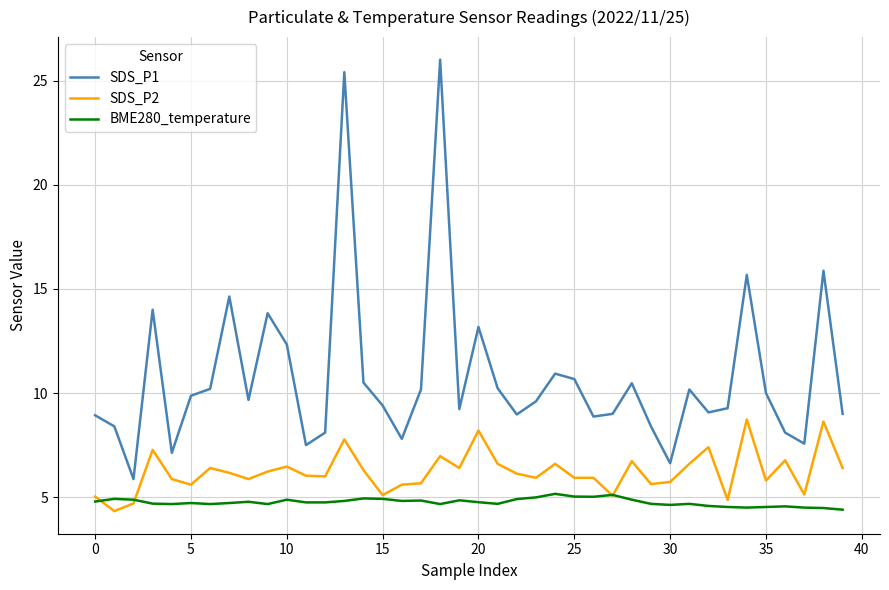

How many interior local peaks does the SDS_P1 series have?

11